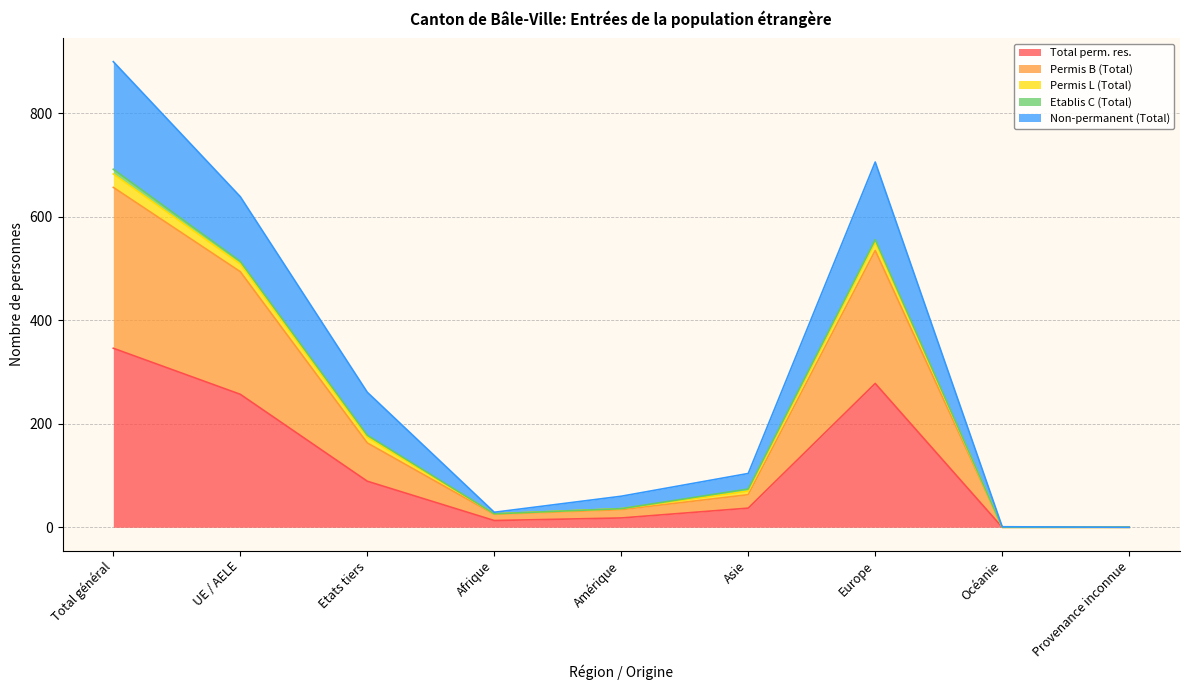

True or false: Non-permanent (Total) and Permis B (Total) intersect in this chart.

False